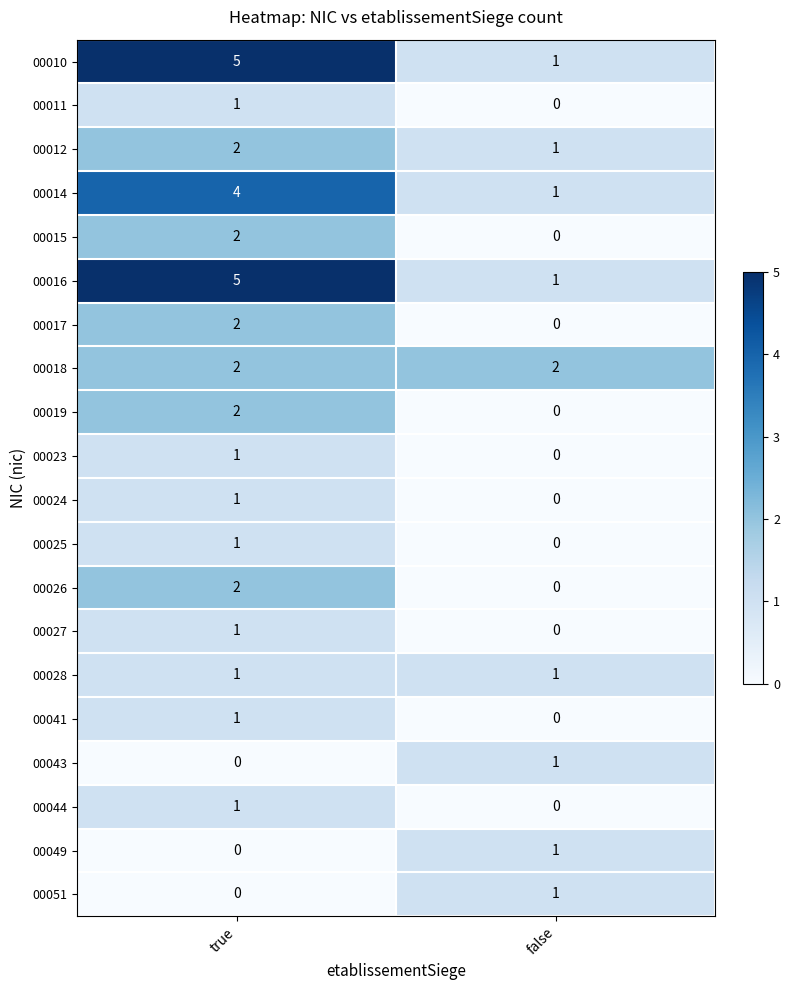

What is the difference between the highest and lowest values at true?

5